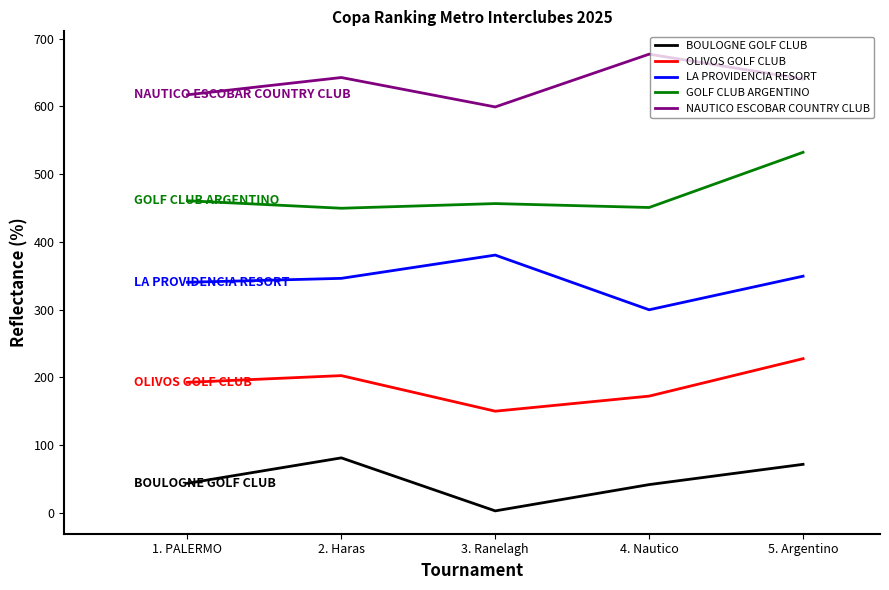

How many interior local peaks does the BOULOGNE GOLF CLUB series have?

1